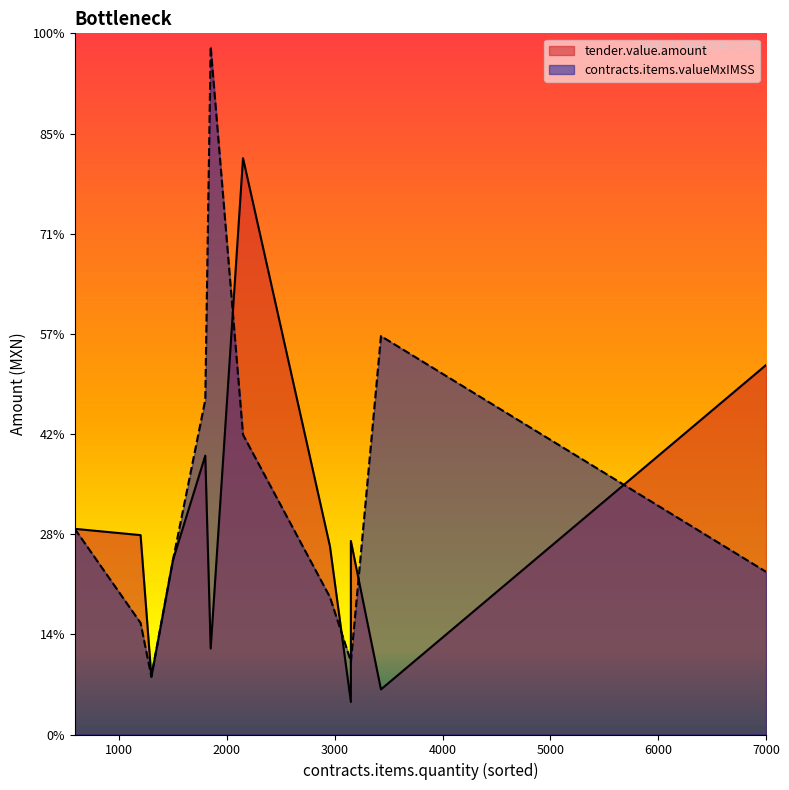

What is the sum of the tender.value.amount values at 2150 and 1800?

42688.0